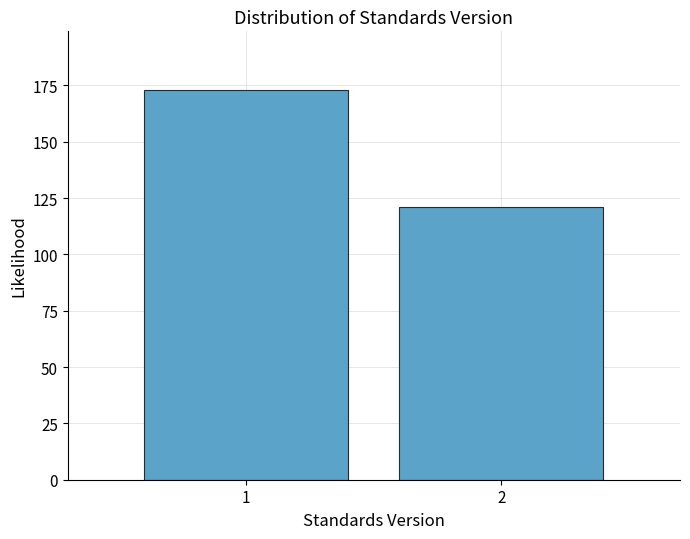

Reading left to right, what are all the values shown in this chart?

1=173	2=121